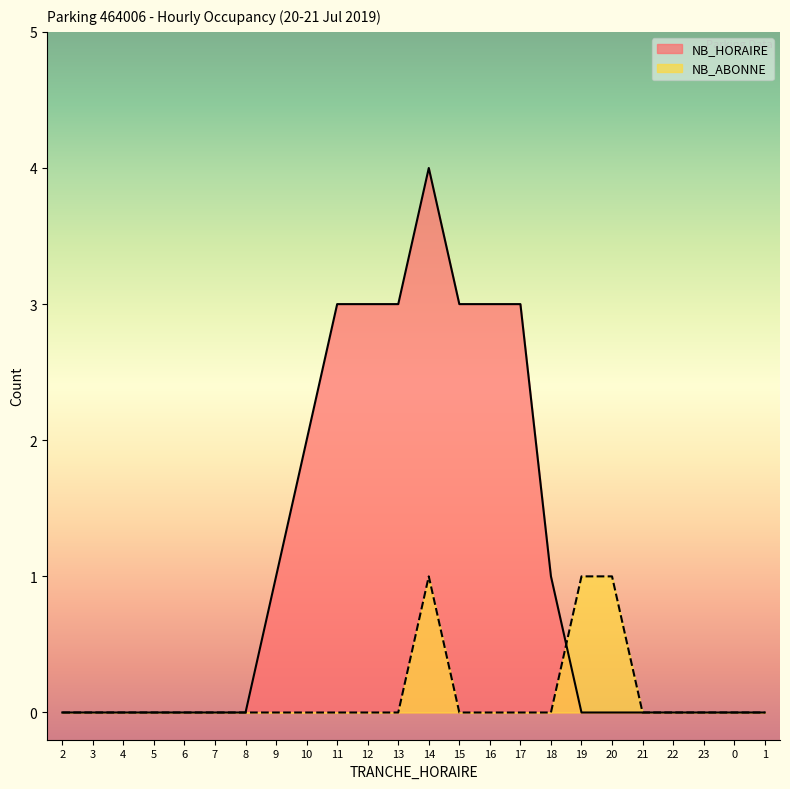

How many distinct data groups are displayed?

2